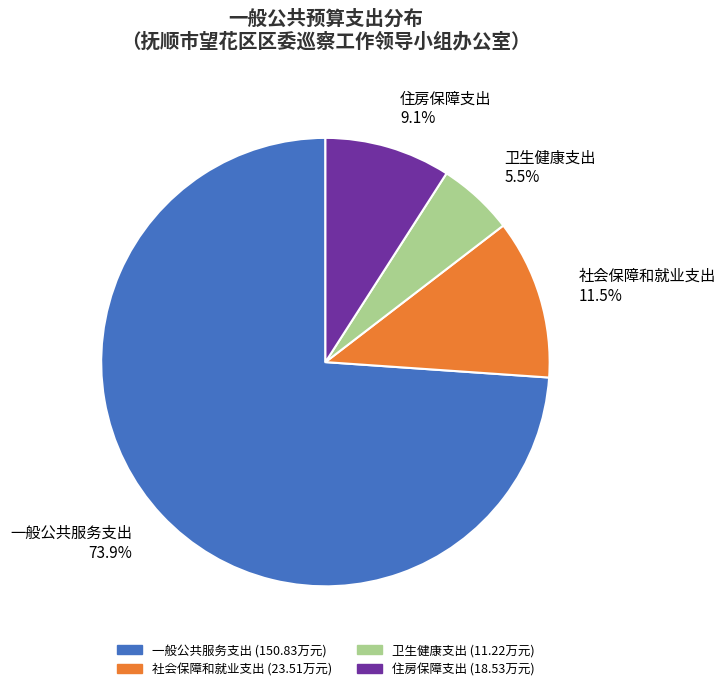

Approximately how many times larger is the value at 住房保障支出 compared to 社会保障和就业支出?

0.8